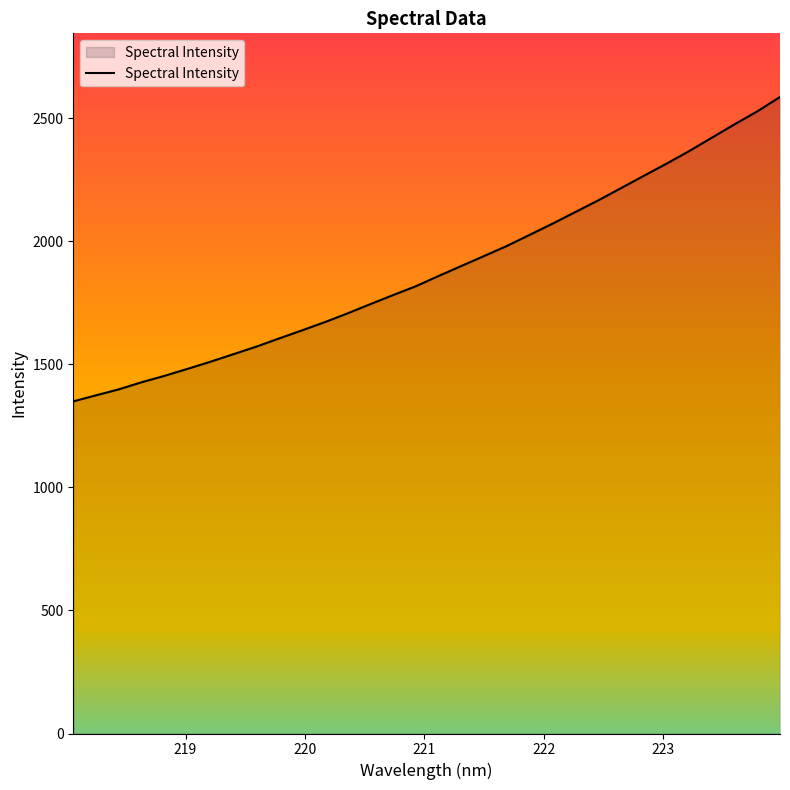

What is the smallest value displayed?

1349.3